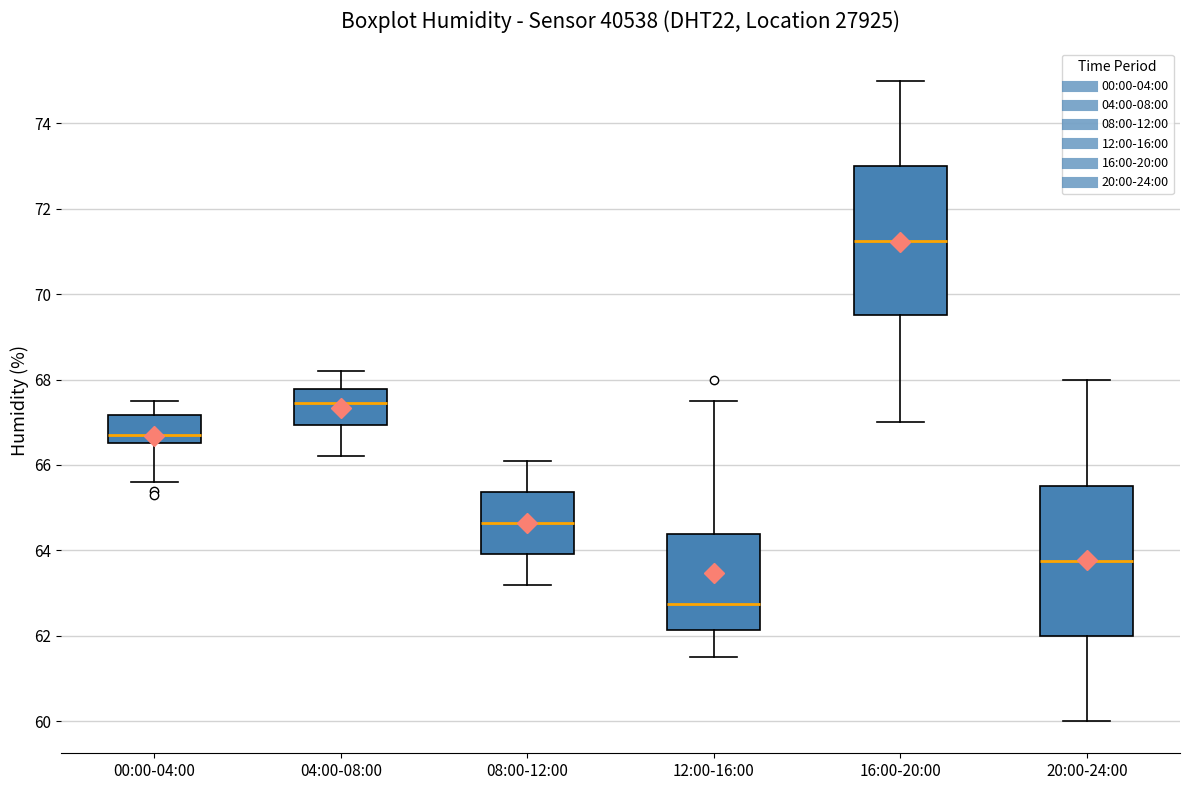

Reading left to right, read every box against the y-axis: the position of its median line, the range the box covers, and the ends of its whiskers. The values are not printed on the chart, so give them approximately, as read against the axis.

00:00-04:00: median 66.8, box 66.6 to 67.2, whiskers 65.6 to 67.6
04:00-08:00: median 67.4, box 67.0 to 67.8, whiskers 66.2 to 68.2
08:00-12:00: median 64.6, box 64.0 to 65.4, whiskers 63.2 to 66.2
12:00-16:00: median 62.8, box 62.2 to 64.4, whiskers 61.6 to 67.6
16:00-20:00: median 71.2, box 69.6 to 73.0, whiskers 67.0 to 75.0
20:00-24:00: median 63.8, box 62.0 to 65.6, whiskers 60.0 to 68.0